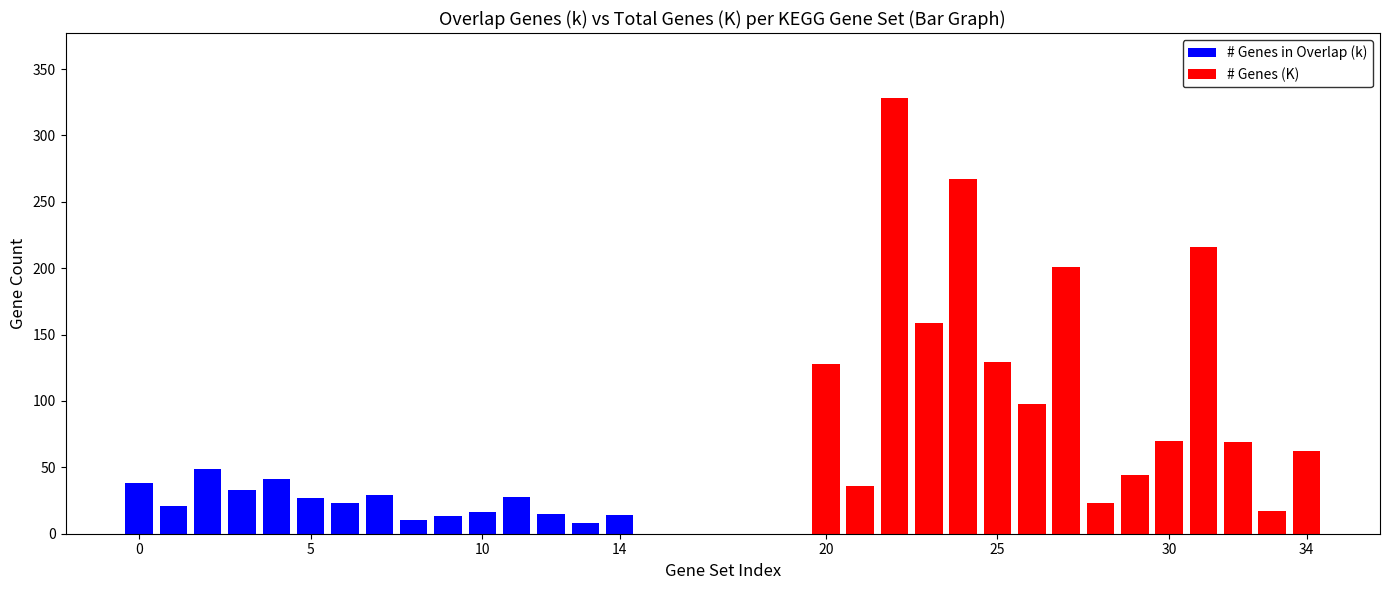

Are the bars grouped side by side (vs. stacked)?

Yes